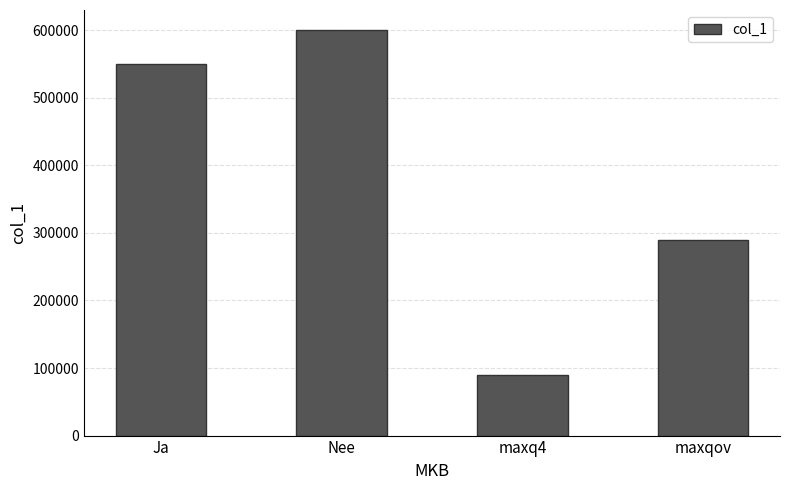

Rank the categories by value from lowest to highest.

maxq4, maxqov, Ja, Nee